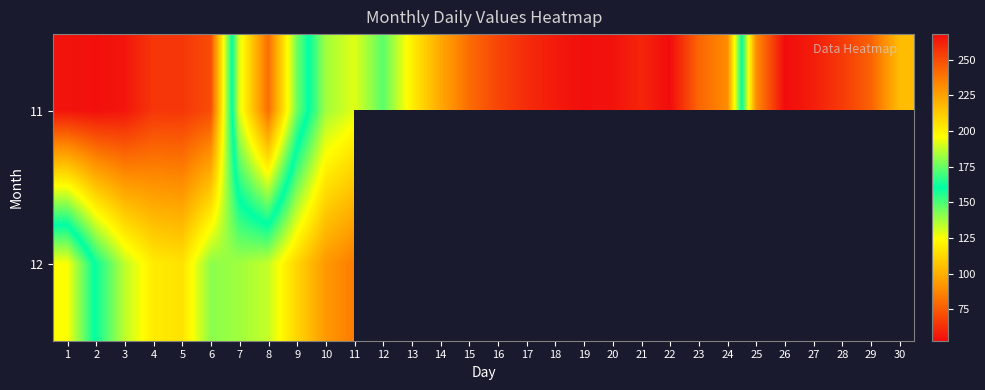

What is the smallest value displayed?

53.0